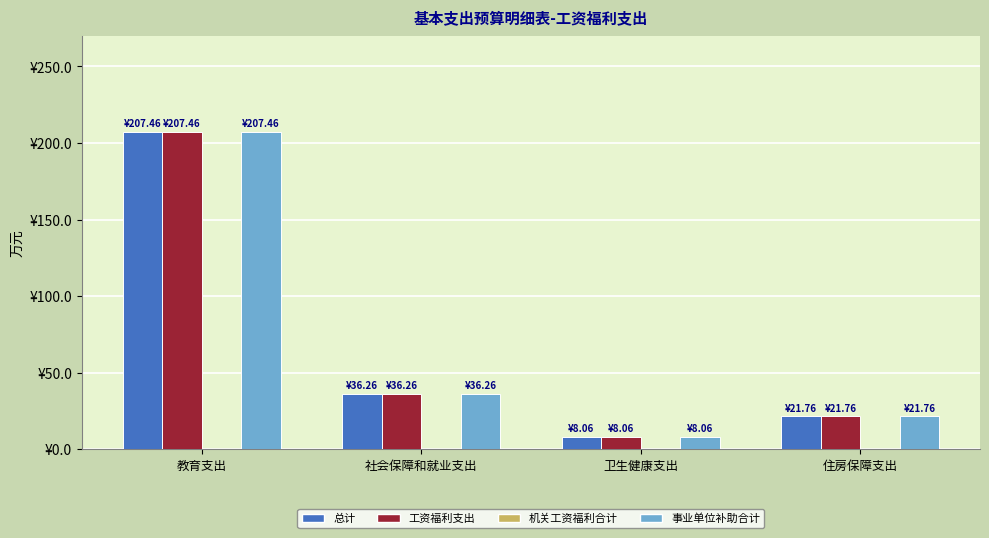

Are the bars horizontal?

No